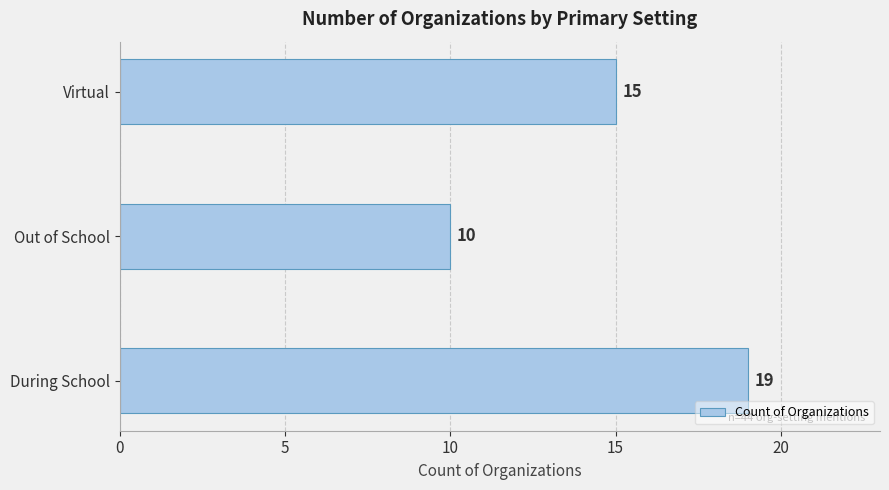

Rank the categories by value from lowest to highest.

Out of School, Virtual, During School